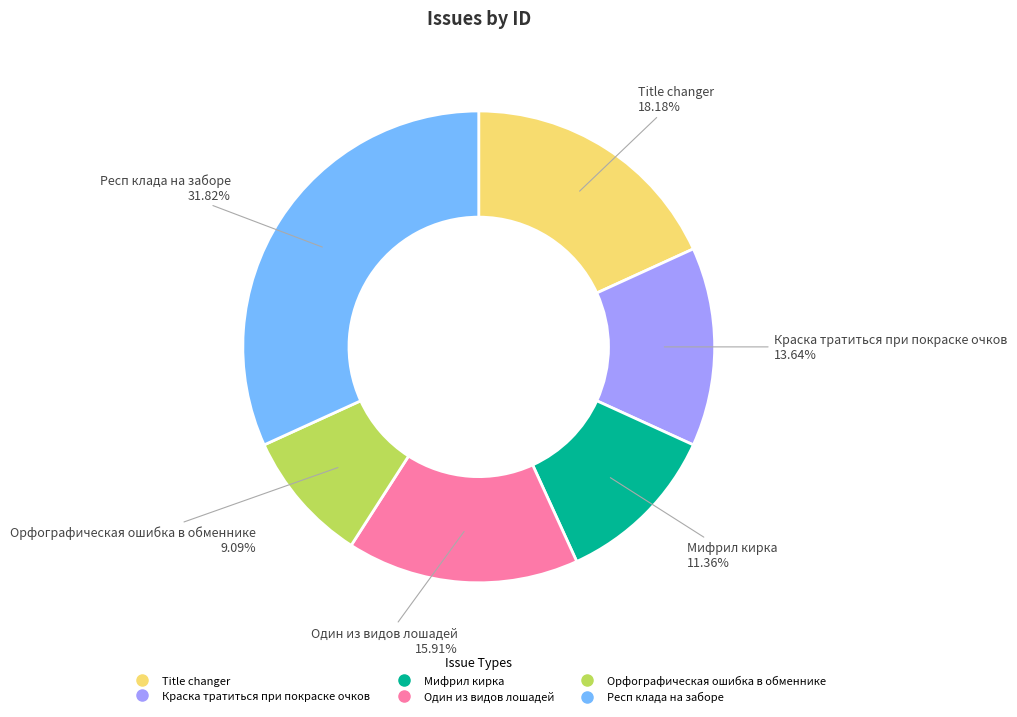

How many segments does this pie chart have?

6